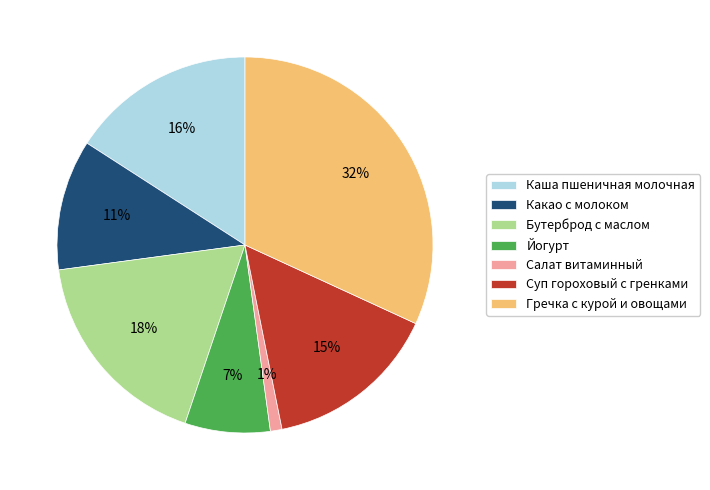

Rank the categories by value from highest to lowest.

Гречка с курой и овощами, Бутерброд с маслом, Каша пшеничная молочная, Суп гороховый с гренками, Какао с молоком, Йогурт, Салат витаминный